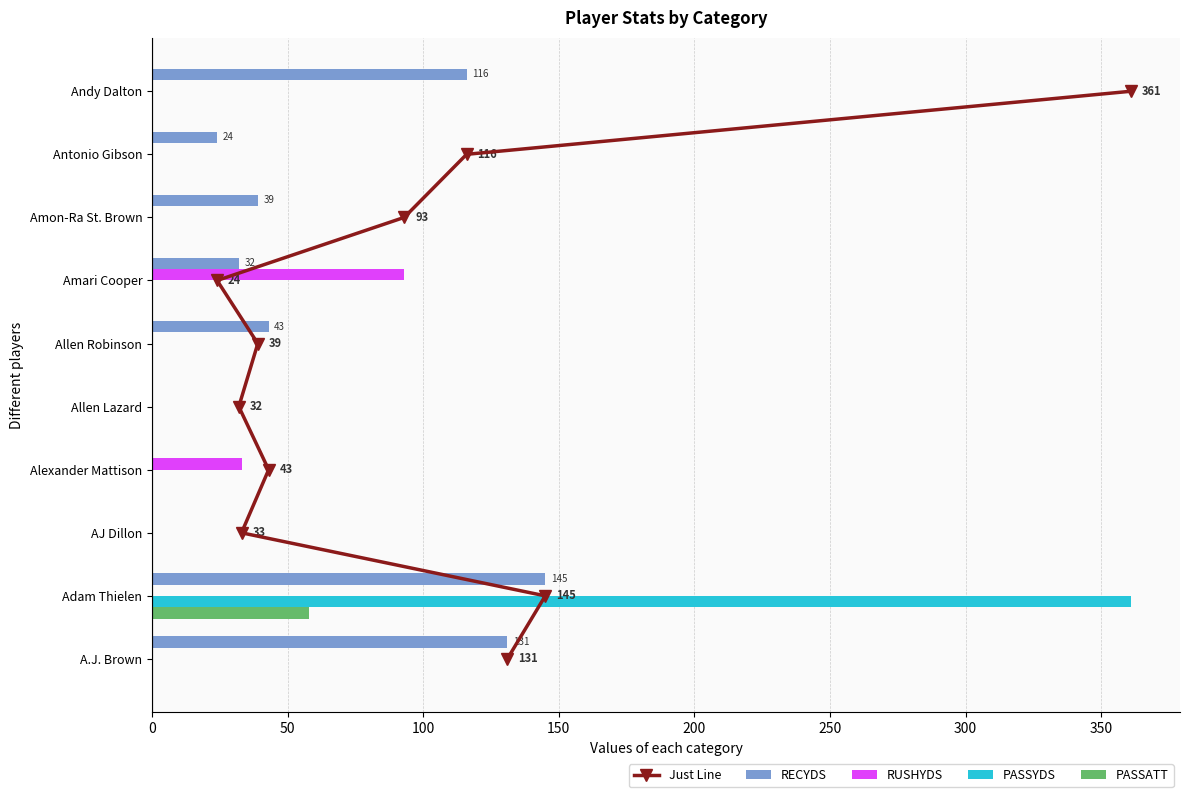

Is the value of RUSHYDS at Alexander Mattison greater than the value of RECYDS at Andy Dalton?

No